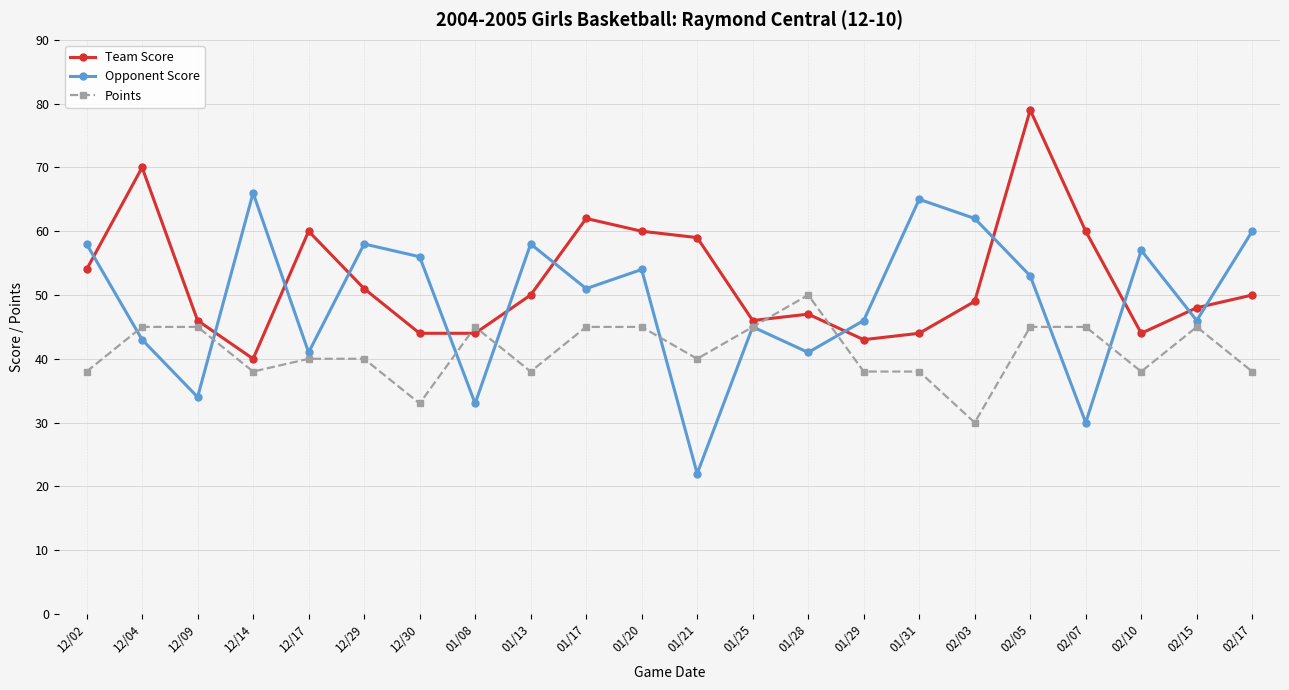

What is the sum of all Team Score values?

1150